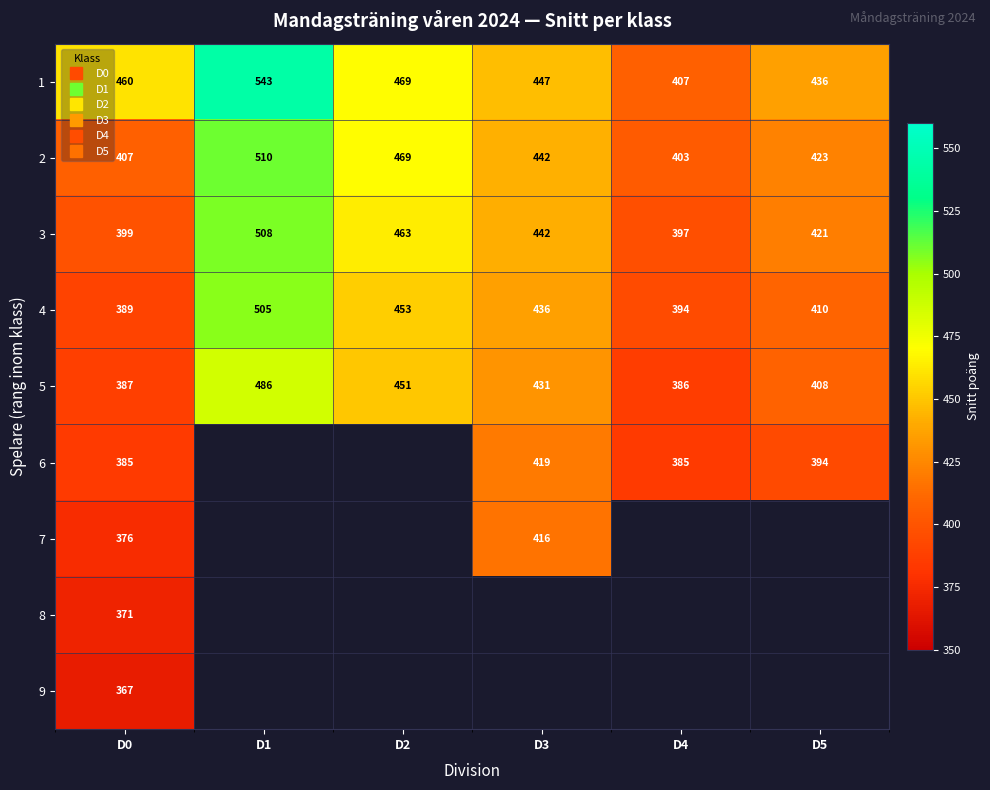

At how many categories does at least one series exceed 476?

1